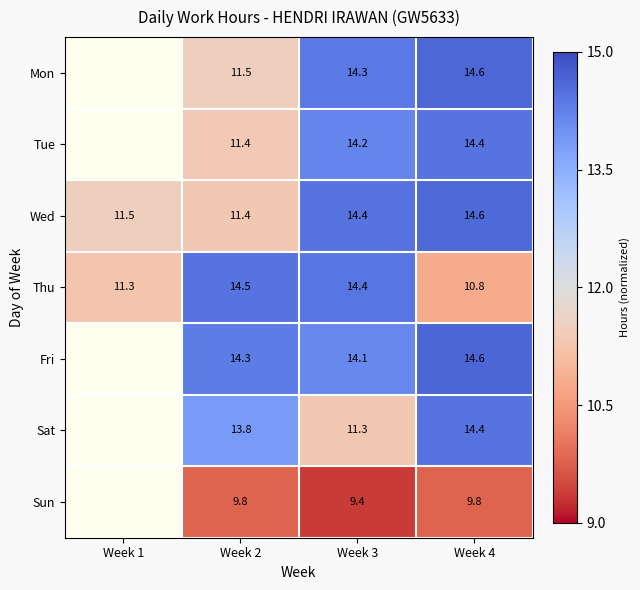

Is the value of Thu at Week 2 greater than the value of Sun at Week 4?

Yes